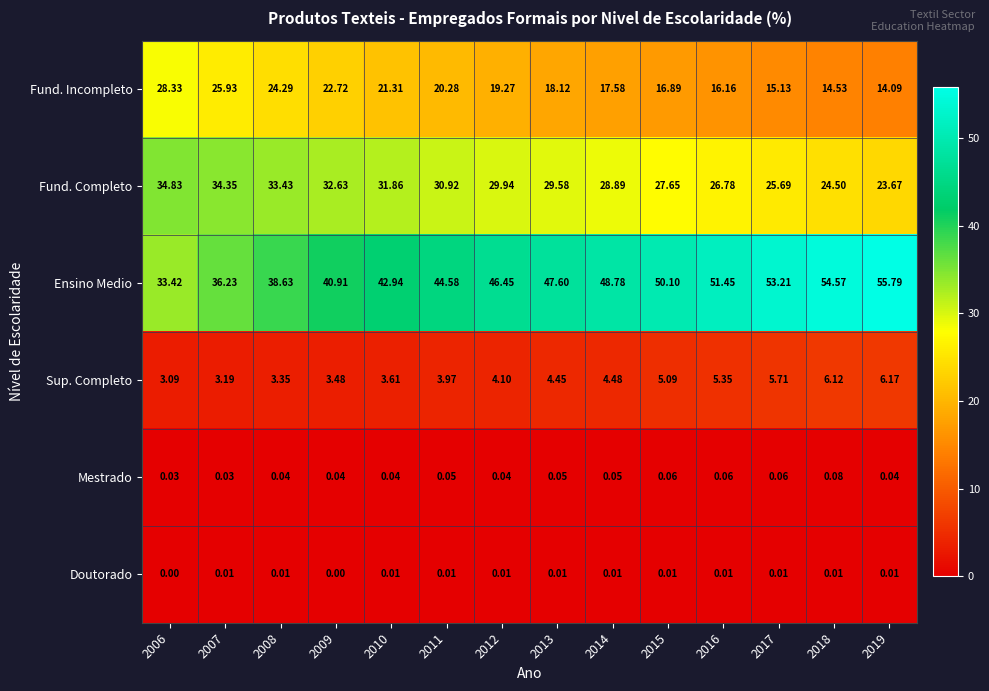

Between 2007 and 2018, which series saw the biggest shift?

Ensino Medio